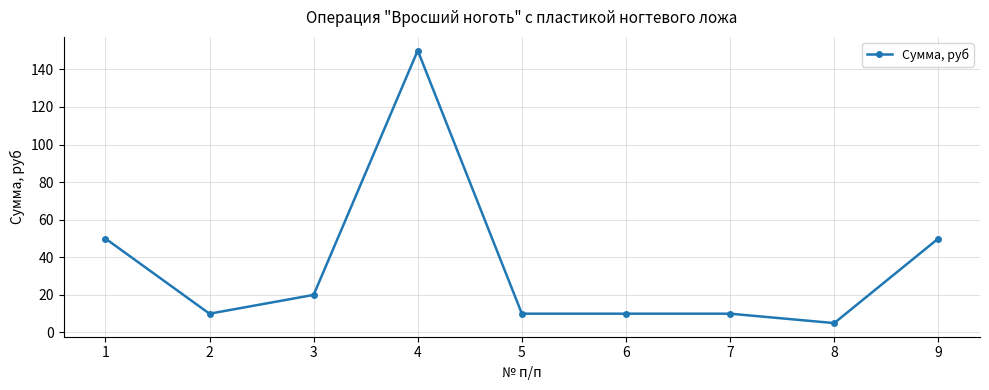

Where is the first local maximum?

4